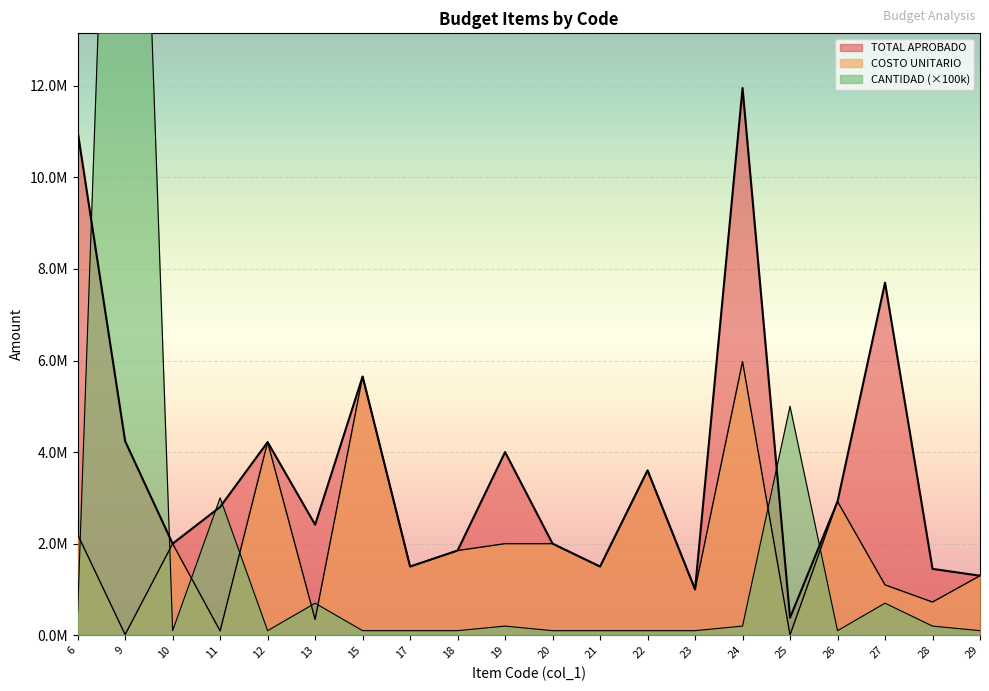

In TOTAL APROBADO, how many points are lower than both neighbors (excluding endpoints)?

6